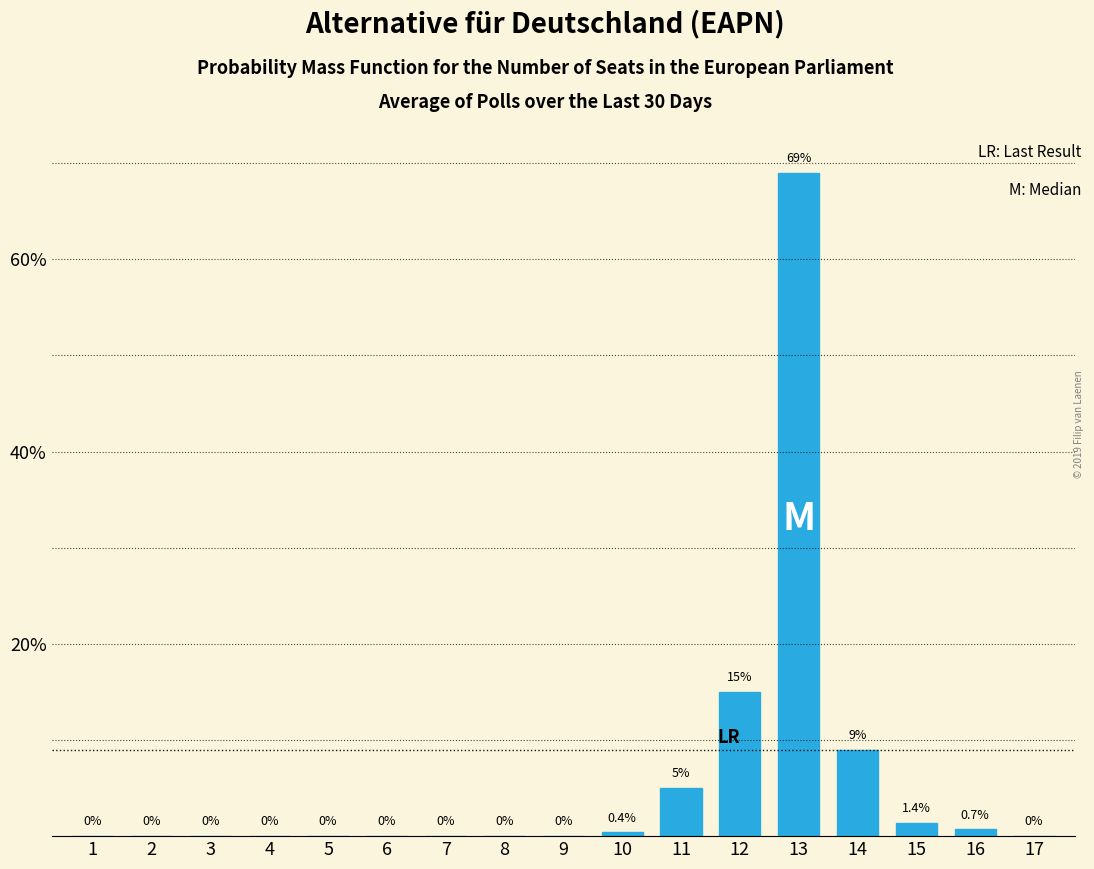

Reading left to right, transcribe all the data shown in this chart.

1=0.0	2=0.0	3=0.0	4=0.0	5=0.0	6=0.0	7=0.0	8=0.0	9=0.0	10=0.4	11=5.0	12=15.0	13=69.0	14=9.0	15=1.4	16=0.7	17=0.0